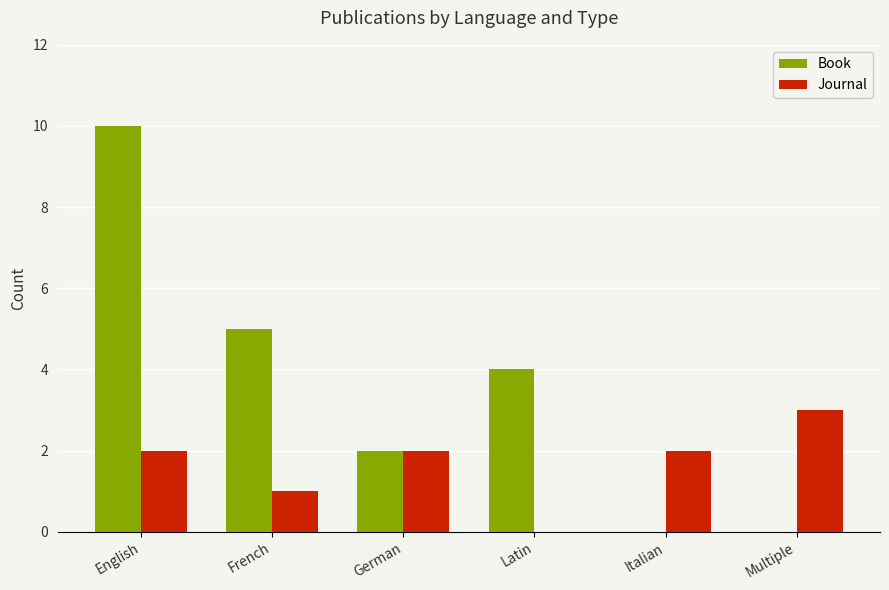

How many distinct data groups are displayed?

2